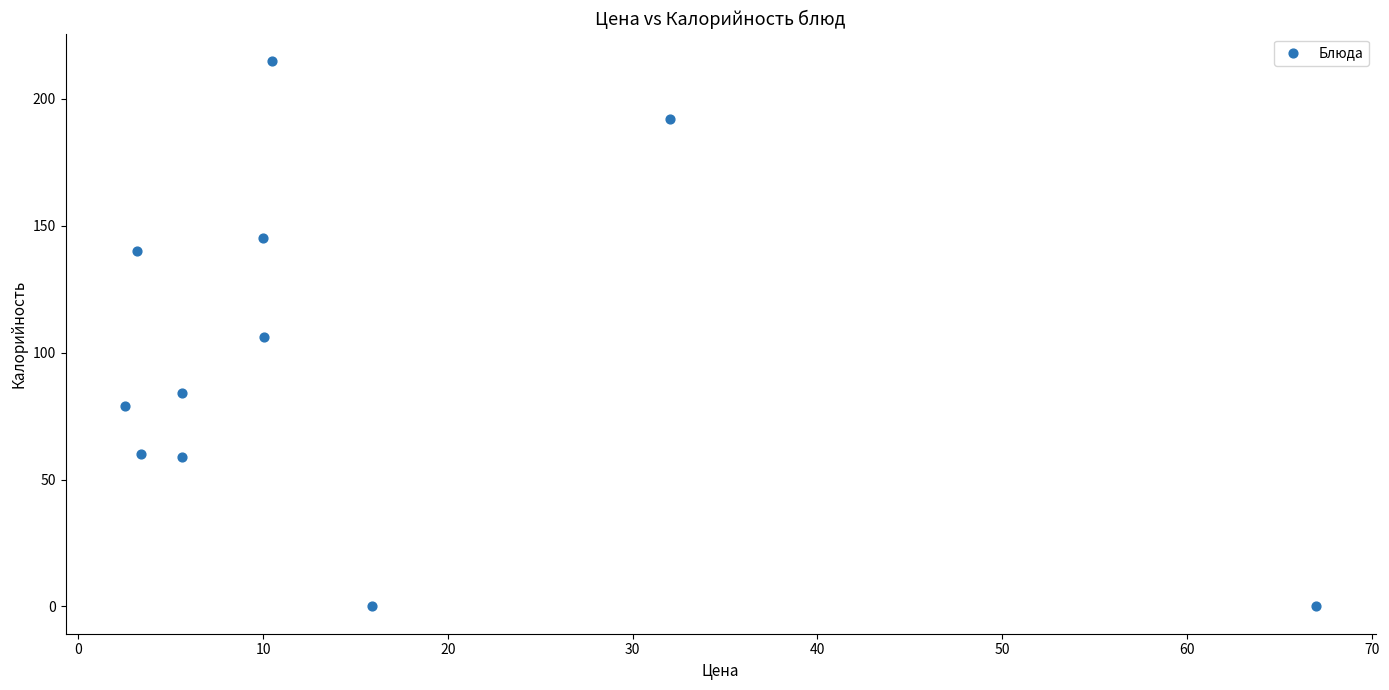

What is the range of X values (max minus min)?

64.5